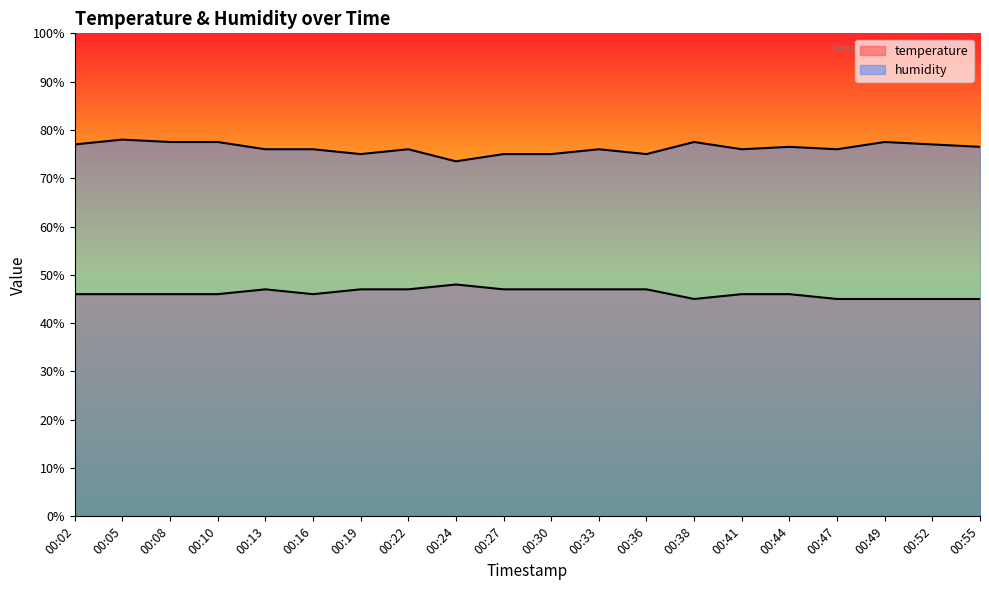

True or false: temperature has a value of 32.9 at 00:27.

False